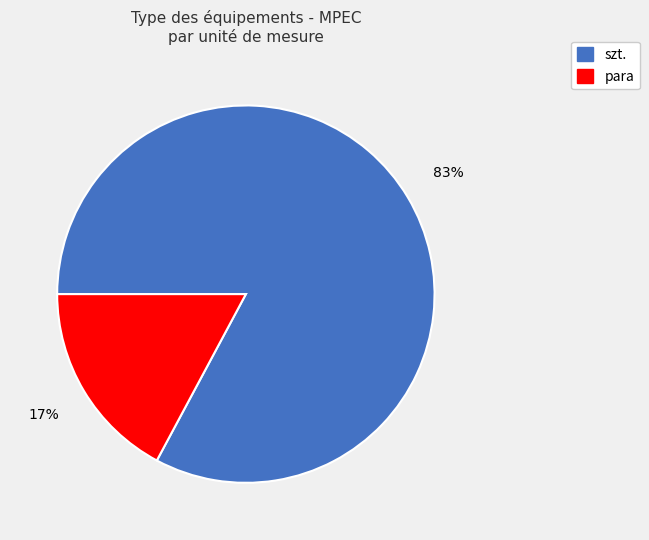

Does any single category account for the majority?

Yes